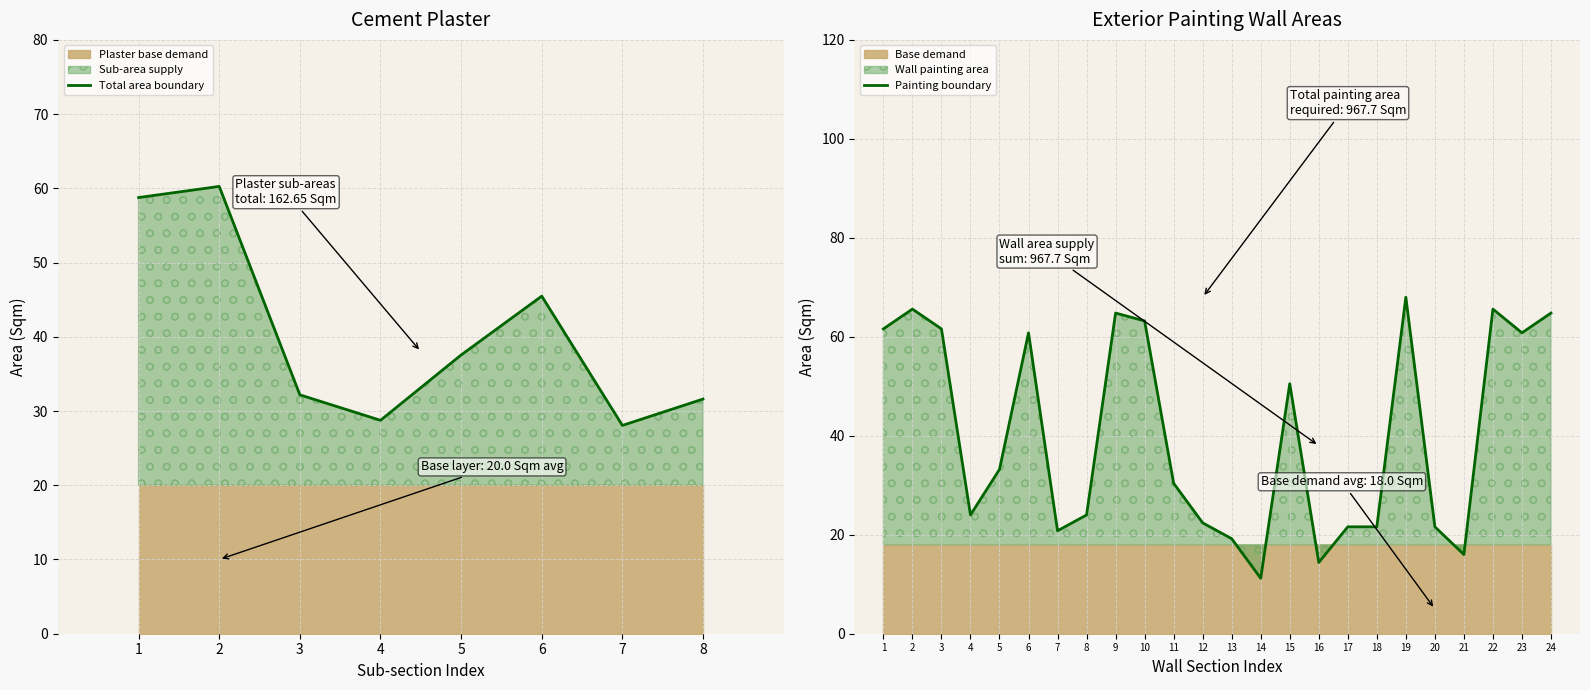

What is the highest value of the Total area boundary series?

60.3